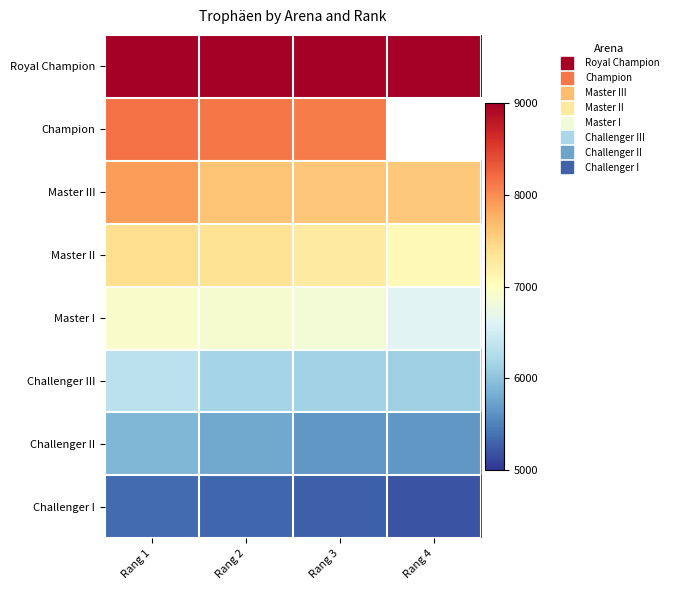

Which series changed the most between Rang 1 and Rang 3?

Master III